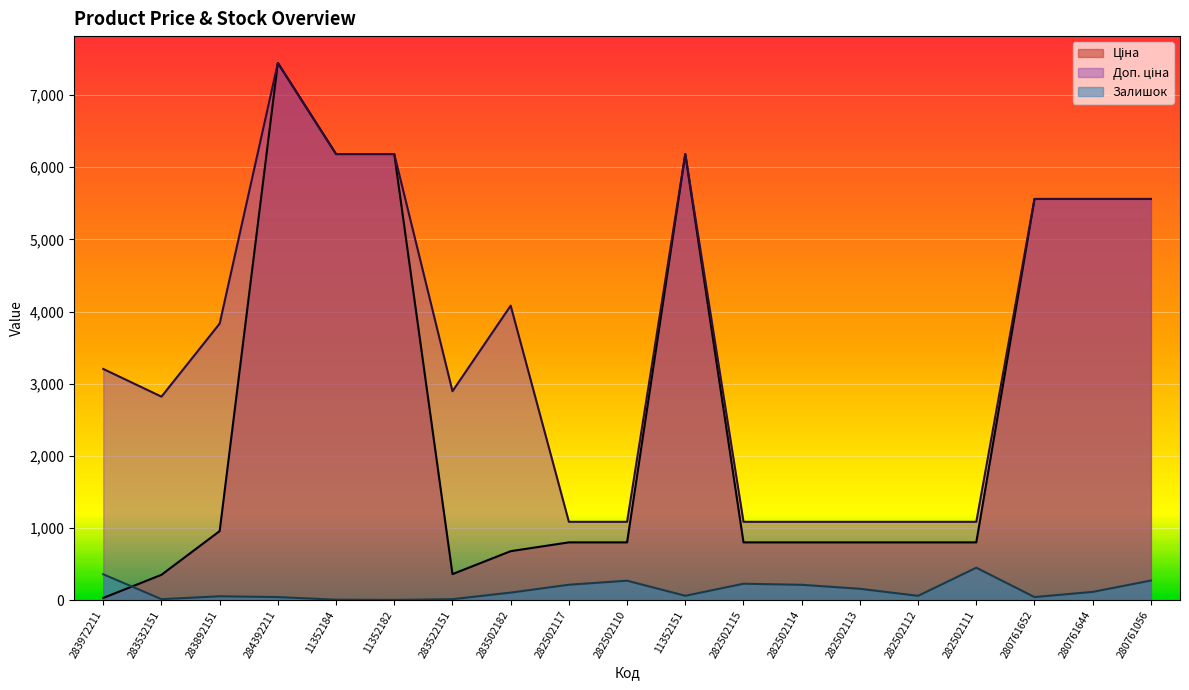

The Ціна series shows 802.1 at 282502110. True or false?

True